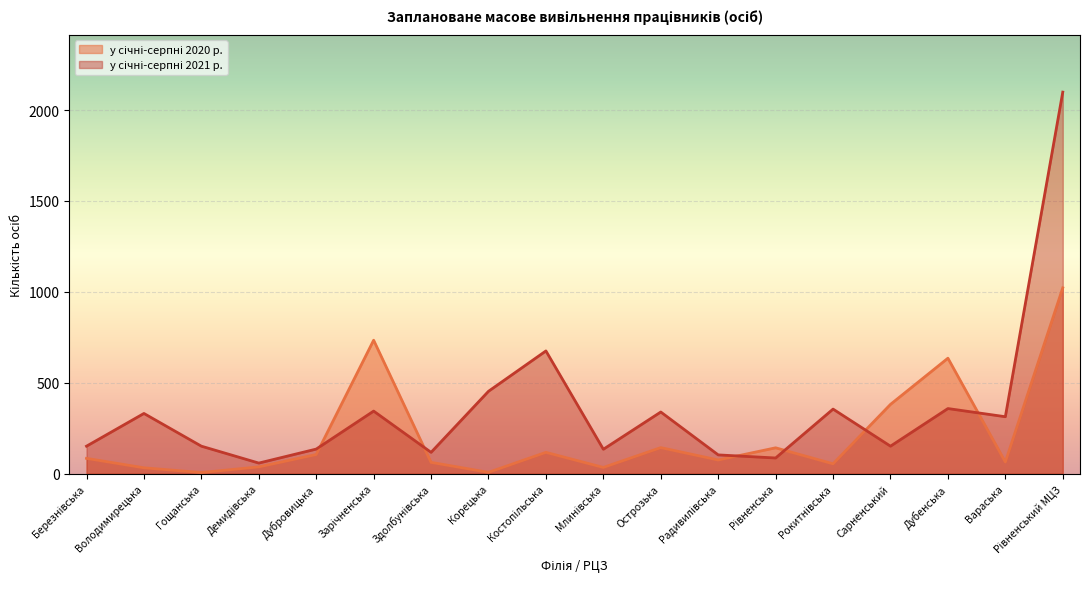

Reading left to right, list all the values displayed in this chart.

у січні-серпні 2020 р.: 84	32	6	37	105	734	62	7	117	34	143	75	142	54	381	635	64	1022
у січні-серпні 2021 р.: 151	331	151	58	135	344	117	453	675	134	339	103	86	355	151	358	313	2099